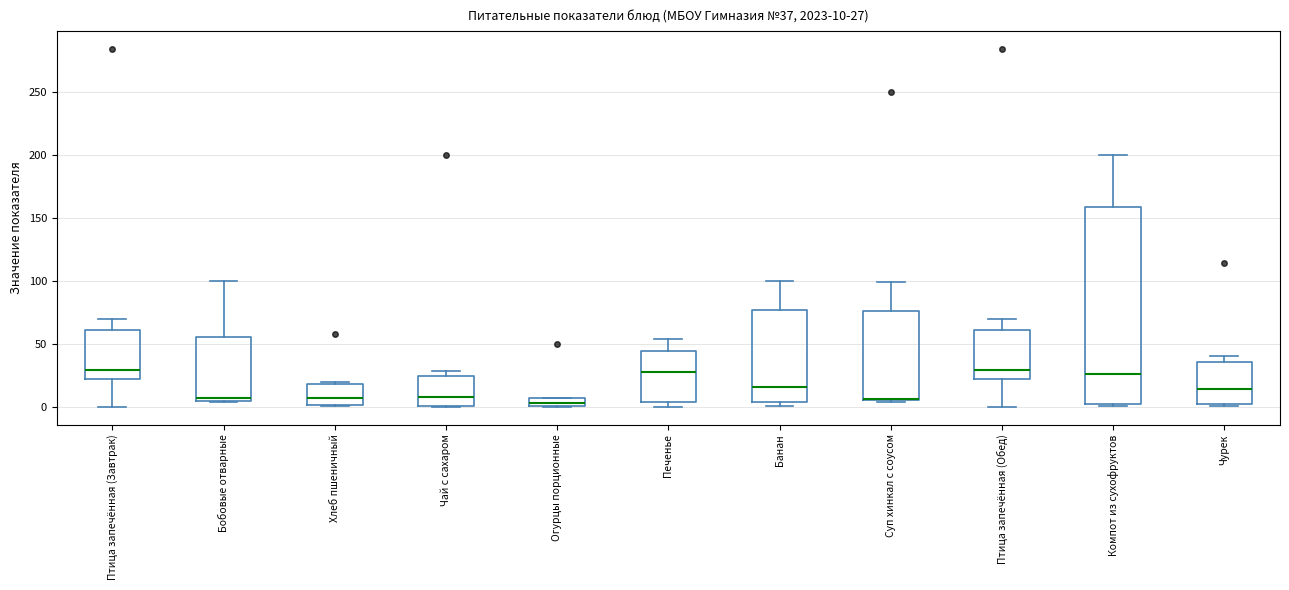

Comparing the boxes themselves (not the whiskers), which one is the tallest?

Компот из сухофруктов